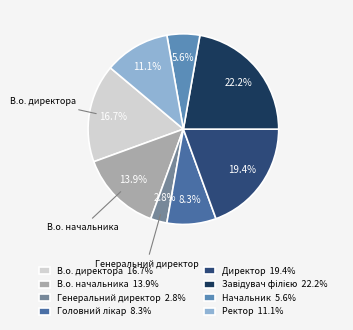

How many segments does this pie chart have?

8